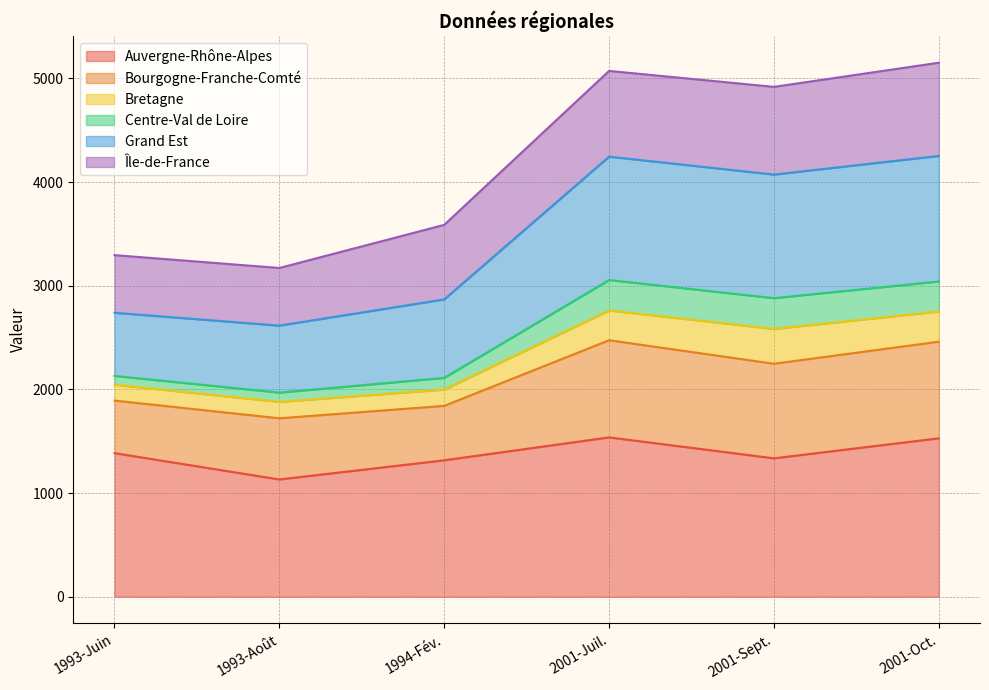

How many lines are shown in the chart?

6